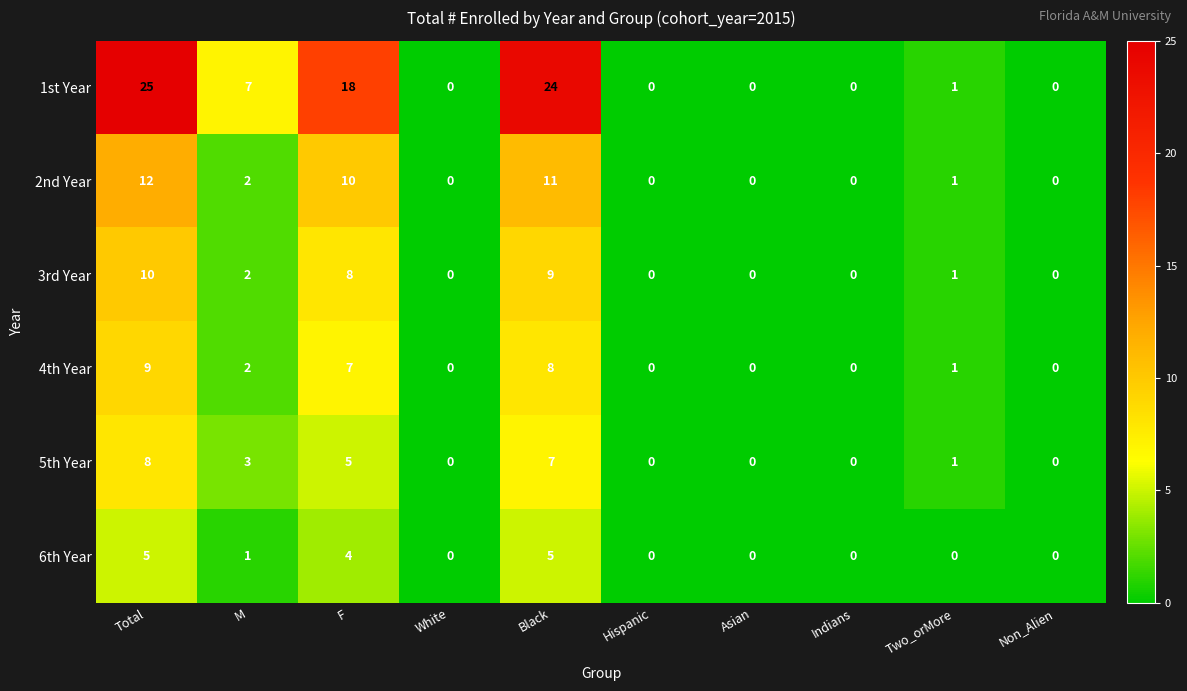

Which series has the largest range (max minus min)?

1st Year